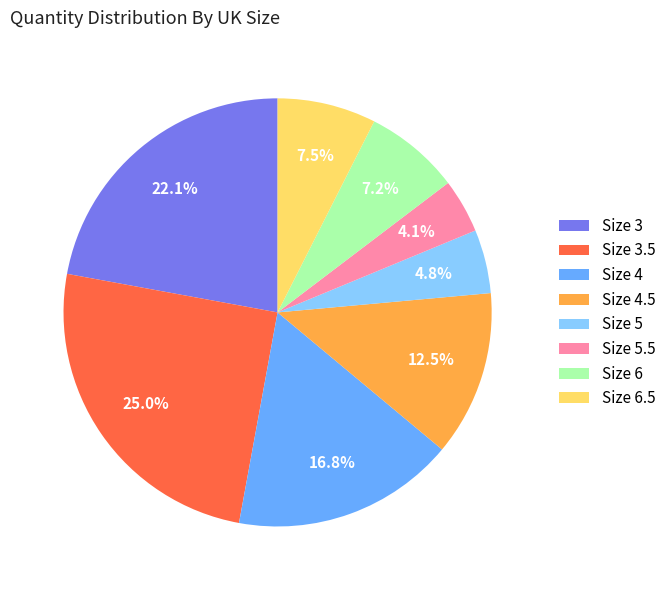

Which slice is the smallest?

Size 5.5